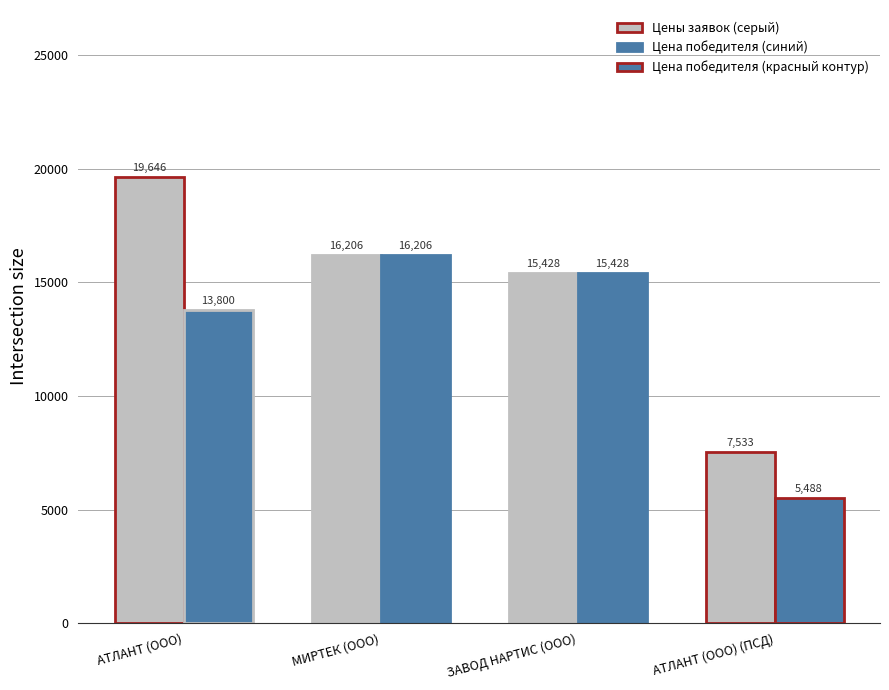

The value of Цена победителя (синий) at МИРТЕК (ООО) is 21399.2. True or false?

False